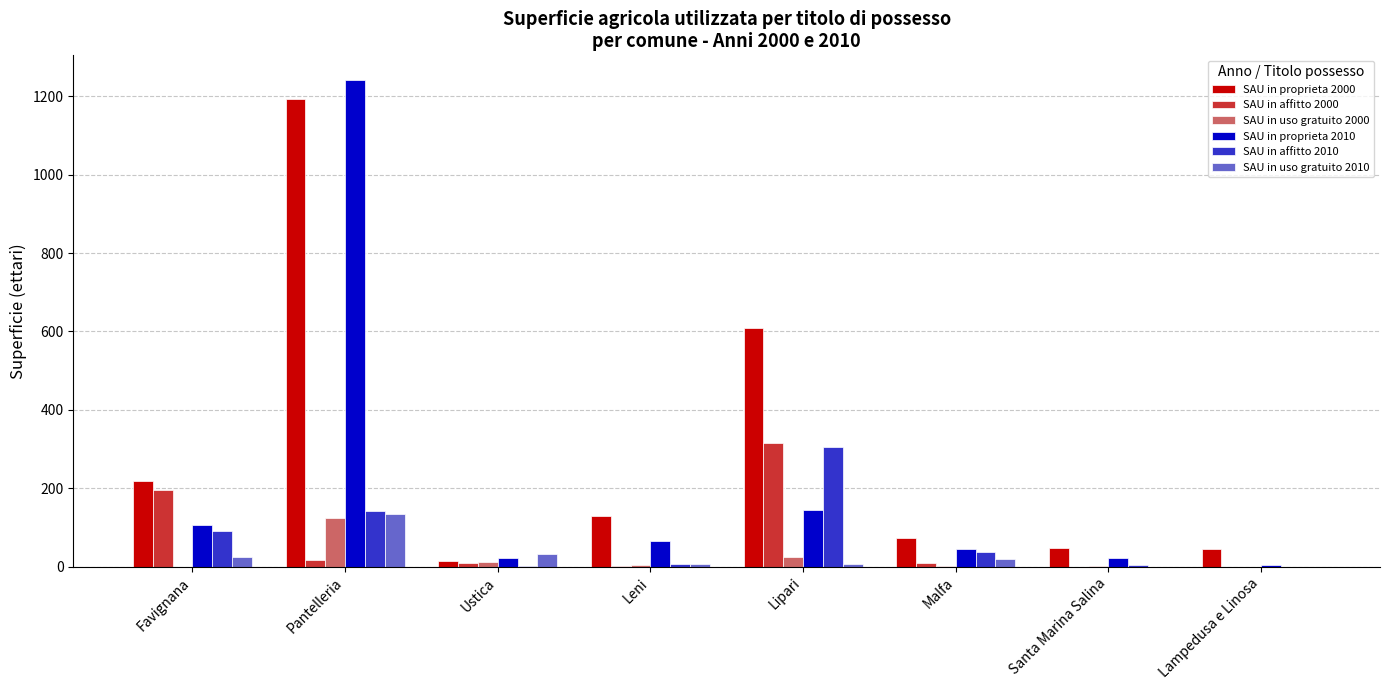

How many series are shown in this chart?

6